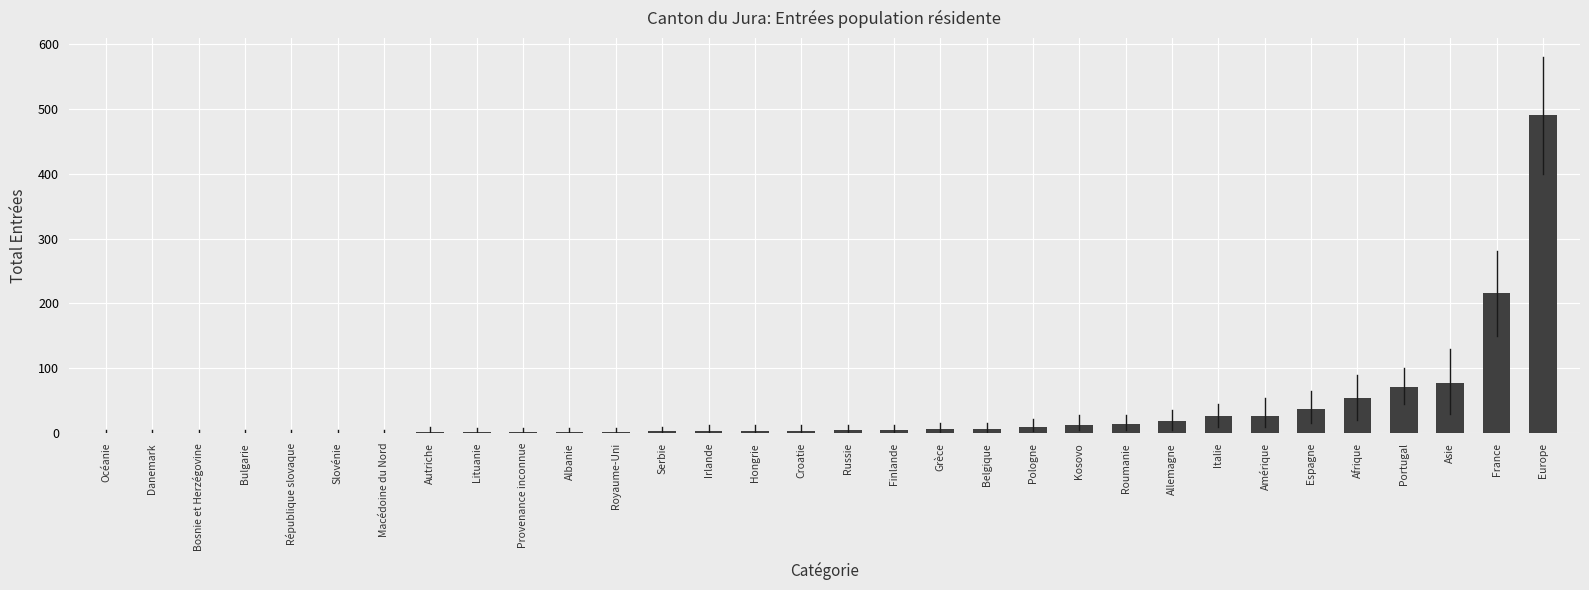

What is the approximate value at Kosovo?

13